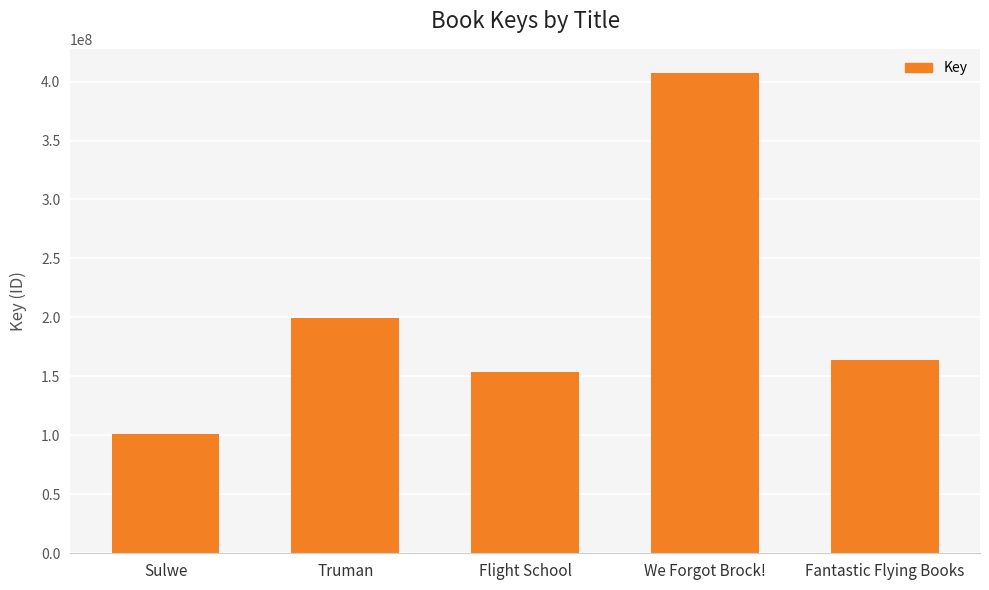

Rank the categories by value from lowest to highest.

Sulwe, Flight School, Fantastic Flying Books, Truman, We Forgot Brock!